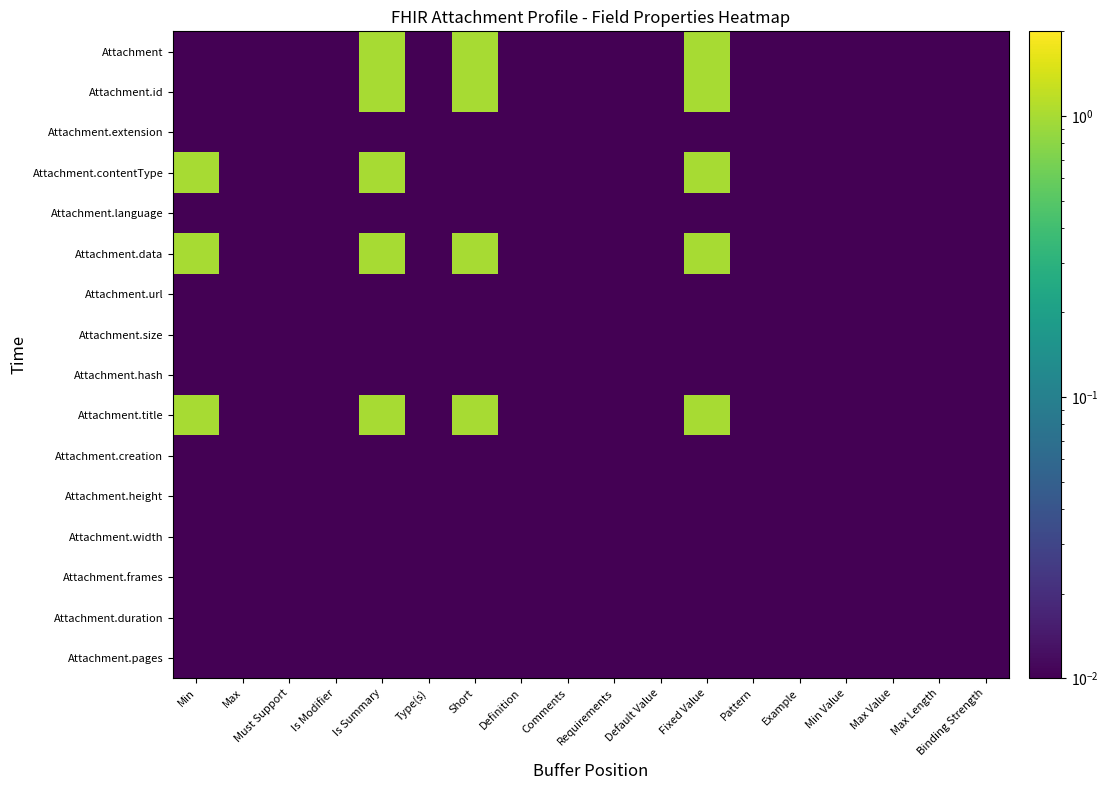

Reading right to left, extract all data points from this chart.

Attachment: Binding Strength=0.0	Max Length=0.0	Max Value=0.0	Min Value=0.0	Example=0.0	Pattern=0.0	Fixed Value=1.0	Default Value=0.0	Requirements=0.0	Comments=0.0	Definition=0.0	Short=1.0	Type(s)=0.0	Is Summary=1.0	Is Modifier=0.0	Must Support=0.0	Max=0.0	Min=0.0
Attachment.id: Binding Strength=0.0	Max Length=0.0	Max Value=0.0	Min Value=0.0	Example=0.0	Pattern=0.0	Fixed Value=1.0	Default Value=0.0	Requirements=0.0	Comments=0.0	Definition=0.0	Short=1.0	Type(s)=0.0	Is Summary=1.0	Is Modifier=0.0	Must Support=0.0	Max=0.0	Min=0.0
Attachment.extension: Binding Strength=0.0	Max Length=0.0	Max Value=0.0	Min Value=0.0	Example=0.0	Pattern=0.0	Fixed Value=0.0	Default Value=0.0	Requirements=0.0	Comments=0.0	Definition=0.0	Short=0.0	Type(s)=0.0	Is Summary=0.0	Is Modifier=0.0	Must Support=0.0	Max=0.0	Min=0.0
Attachment.contentType: Binding Strength=0.0	Max Length=0.0	Max Value=0.0	Min Value=0.0	Example=0.0	Pattern=0.0	Fixed Value=1.0	Default Value=0.0	Requirements=0.0	Comments=0.0	Definition=0.0	Short=0.0	Type(s)=0.0	Is Summary=1.0	Is Modifier=0.0	Must Support=0.0	Max=0.0	Min=1.0
Attachment.language: Binding Strength=0.0	Max Length=0.0	Max Value=0.0	Min Value=0.0	Example=0.0	Pattern=0.0	Fixed Value=0.0	Default Value=0.0	Requirements=0.0	Comments=0.0	Definition=0.0	Short=0.0	Type(s)=0.0	Is Summary=0.0	Is Modifier=0.0	Must Support=0.0	Max=0.0	Min=0.0
Attachment.data: Binding Strength=0.0	Max Length=0.0	Max Value=0.0	Min Value=0.0	Example=0.0	Pattern=0.0	Fixed Value=1.0	Default Value=0.0	Requirements=0.0	Comments=0.0	Definition=0.0	Short=1.0	Type(s)=0.0	Is Summary=1.0	Is Modifier=0.0	Must Support=0.0	Max=0.0	Min=1.0
Attachment.url: Binding Strength=0.0	Max Length=0.0	Max Value=0.0	Min Value=0.0	Example=0.0	Pattern=0.0	Fixed Value=0.0	Default Value=0.0	Requirements=0.0	Comments=0.0	Definition=0.0	Short=0.0	Type(s)=0.0	Is Summary=0.0	Is Modifier=0.0	Must Support=0.0	Max=0.0	Min=0.0
Attachment.size: Binding Strength=0.0	Max Length=0.0	Max Value=0.0	Min Value=0.0	Example=0.0	Pattern=0.0	Fixed Value=0.0	Default Value=0.0	Requirements=0.0	Comments=0.0	Definition=0.0	Short=0.0	Type(s)=0.0	Is Summary=0.0	Is Modifier=0.0	Must Support=0.0	Max=0.0	Min=0.0
Attachment.hash: Binding Strength=0.0	Max Length=0.0	Max Value=0.0	Min Value=0.0	Example=0.0	Pattern=0.0	Fixed Value=0.0	Default Value=0.0	Requirements=0.0	Comments=0.0	Definition=0.0	Short=0.0	Type(s)=0.0	Is Summary=0.0	Is Modifier=0.0	Must Support=0.0	Max=0.0	Min=0.0
Attachment.title: Binding Strength=0.0	Max Length=0.0	Max Value=0.0	Min Value=0.0	Example=0.0	Pattern=0.0	Fixed Value=1.0	Default Value=0.0	Requirements=0.0	Comments=0.0	Definition=0.0	Short=1.0	Type(s)=0.0	Is Summary=1.0	Is Modifier=0.0	Must Support=0.0	Max=0.0	Min=1.0
Attachment.creation: Binding Strength=0.0	Max Length=0.0	Max Value=0.0	Min Value=0.0	Example=0.0	Pattern=0.0	Fixed Value=0.0	Default Value=0.0	Requirements=0.0	Comments=0.0	Definition=0.0	Short=0.0	Type(s)=0.0	Is Summary=0.0	Is Modifier=0.0	Must Support=0.0	Max=0.0	Min=0.0
Attachment.height: Binding Strength=0.0	Max Length=0.0	Max Value=0.0	Min Value=0.0	Example=0.0	Pattern=0.0	Fixed Value=0.0	Default Value=0.0	Requirements=0.0	Comments=0.0	Definition=0.0	Short=0.0	Type(s)=0.0	Is Summary=0.0	Is Modifier=0.0	Must Support=0.0	Max=0.0	Min=0.0
Attachment.width: Binding Strength=0.0	Max Length=0.0	Max Value=0.0	Min Value=0.0	Example=0.0	Pattern=0.0	Fixed Value=0.0	Default Value=0.0	Requirements=0.0	Comments=0.0	Definition=0.0	Short=0.0	Type(s)=0.0	Is Summary=0.0	Is Modifier=0.0	Must Support=0.0	Max=0.0	Min=0.0
Attachment.frames: Binding Strength=0.0	Max Length=0.0	Max Value=0.0	Min Value=0.0	Example=0.0	Pattern=0.0	Fixed Value=0.0	Default Value=0.0	Requirements=0.0	Comments=0.0	Definition=0.0	Short=0.0	Type(s)=0.0	Is Summary=0.0	Is Modifier=0.0	Must Support=0.0	Max=0.0	Min=0.0
Attachment.duration: Binding Strength=0.0	Max Length=0.0	Max Value=0.0	Min Value=0.0	Example=0.0	Pattern=0.0	Fixed Value=0.0	Default Value=0.0	Requirements=0.0	Comments=0.0	Definition=0.0	Short=0.0	Type(s)=0.0	Is Summary=0.0	Is Modifier=0.0	Must Support=0.0	Max=0.0	Min=0.0
Attachment.pages: Binding Strength=0.0	Max Length=0.0	Max Value=0.0	Min Value=0.0	Example=0.0	Pattern=0.0	Fixed Value=0.0	Default Value=0.0	Requirements=0.0	Comments=0.0	Definition=0.0	Short=0.0	Type(s)=0.0	Is Summary=0.0	Is Modifier=0.0	Must Support=0.0	Max=0.0	Min=0.0